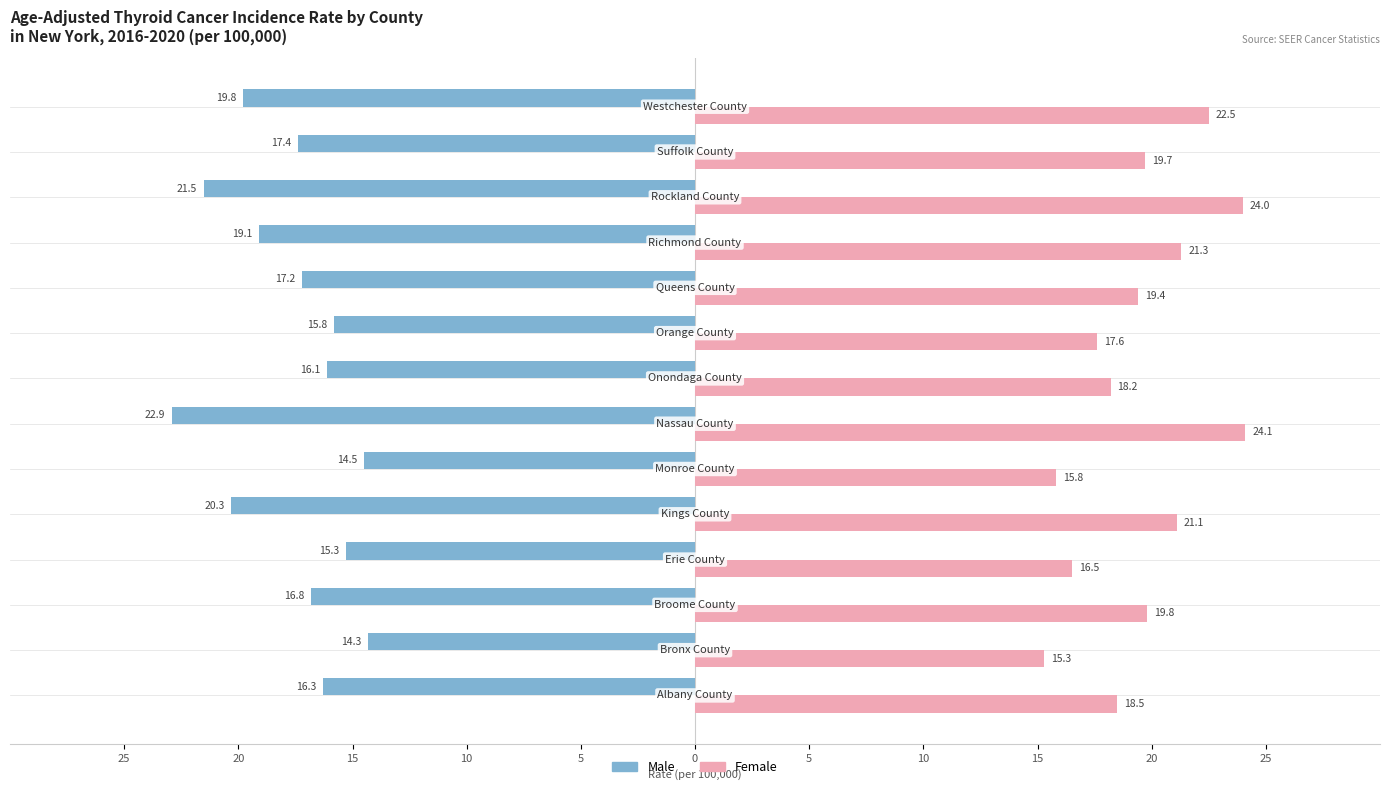

What are all the series names shown in the legend?

Male, Female